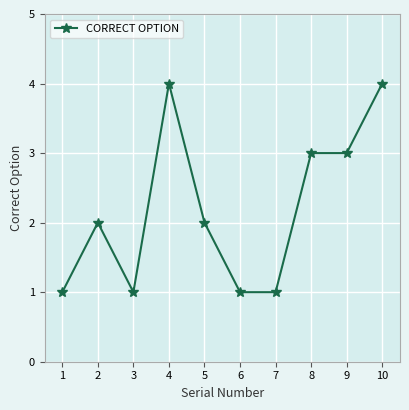

Reading right to left, transcribe all the data shown in this chart.

4	3	3	1	1	2	4	1	2	1